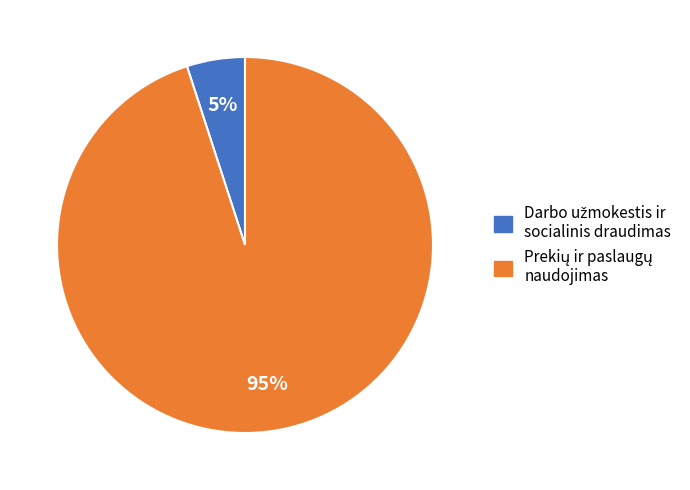

To the nearest percent, what is the average slice percentage?

50%